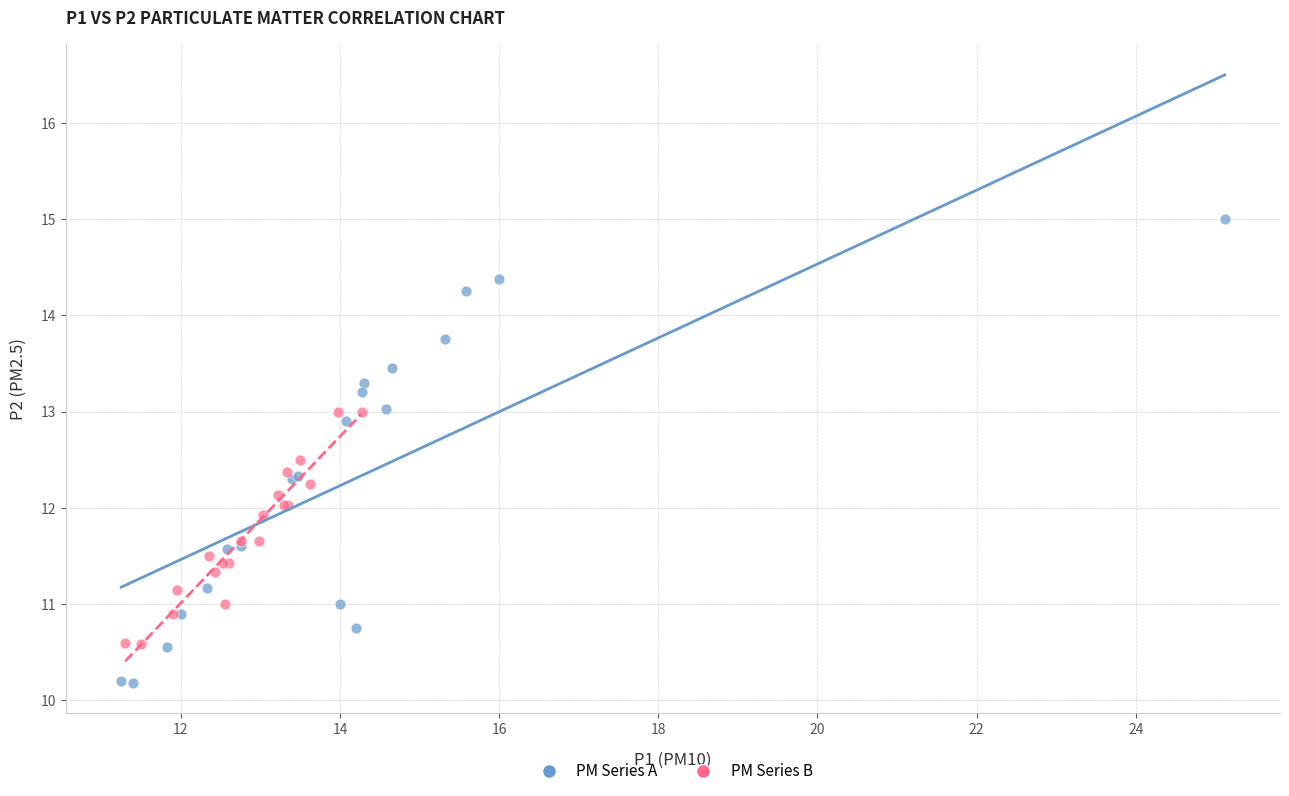

Which series contains the lowest Y value?

PM Series A